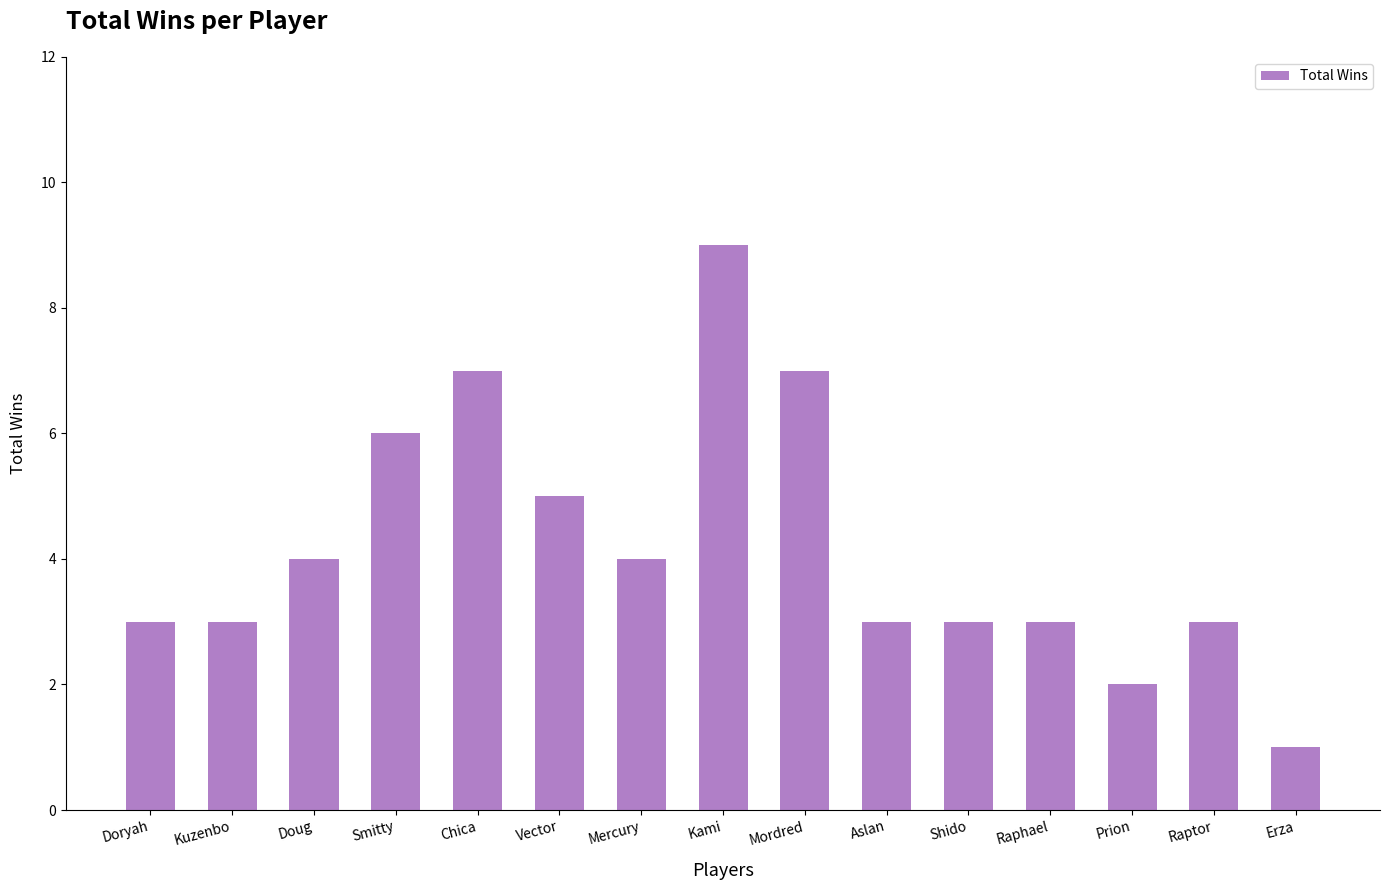

What is the change in value from Vector to Erza?

-4